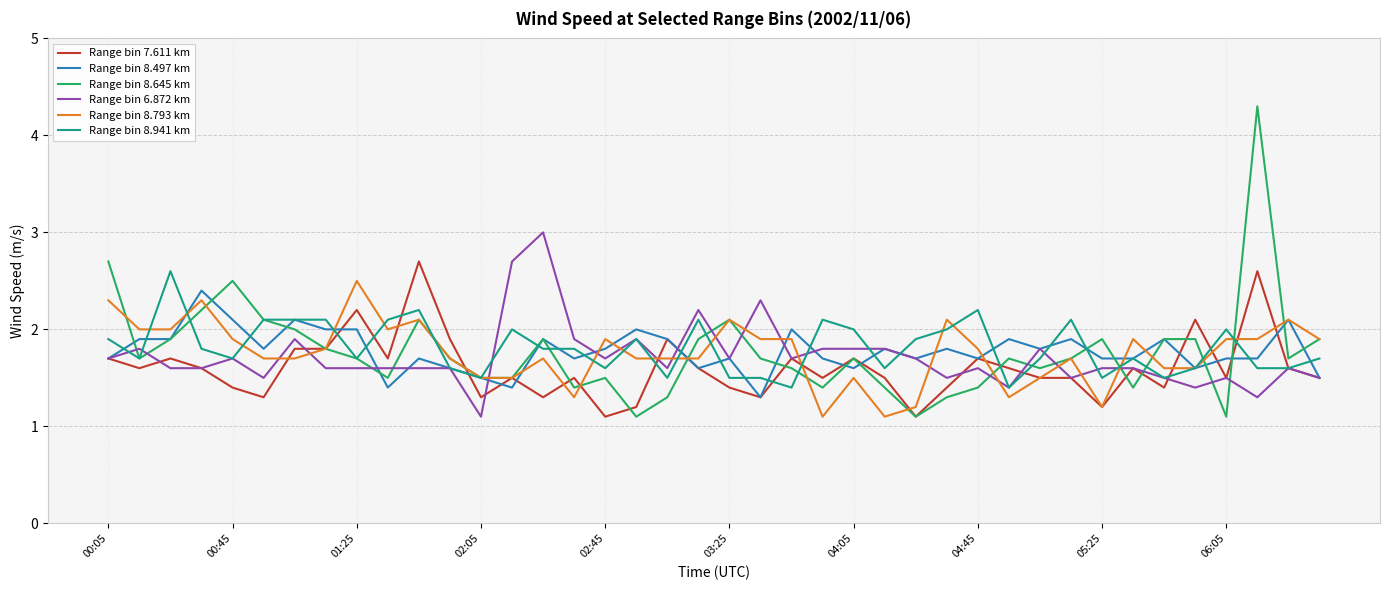

Reading left to right, what are all the values shown in this chart?

Range bin 7.611 km: 1.7	1.6	1.7	1.6	1.4	1.3	1.8	1.8	2.2	1.7	2.7	1.9	1.3	1.5	1.3	1.5	1.1	1.2	1.9	1.6	1.4	1.3	1.7	1.5	1.7	1.5	1.1	1.4	1.7	1.6	1.5	1.5	1.2	1.6	1.4	2.1	1.5	2.6	1.6	1.5
Range bin 8.497 km: 1.7	1.9	1.9	2.4	2.1	1.8	2.1	2.0	2.0	1.4	1.7	1.6	1.5	1.4	1.9	1.7	1.8	2.0	1.9	1.6	1.7	1.3	2.0	1.7	1.6	1.8	1.7	1.8	1.7	1.9	1.8	1.9	1.7	1.7	1.9	1.6	1.7	1.7	2.1	1.5
Range bin 8.645 km: 2.7	1.7	1.9	2.2	2.5	2.1	2.0	1.8	1.7	1.5	2.1	1.7	1.5	1.5	1.9	1.4	1.5	1.1	1.3	1.9	2.1	1.7	1.6	1.4	1.7	1.4	1.1	1.3	1.4	1.7	1.6	1.7	1.9	1.4	1.9	1.9	1.1	4.3	1.7	1.9
Range bin 6.872 km: 1.7	1.8	1.6	1.6	1.7	1.5	1.9	1.6	1.6	1.6	1.6	1.6	1.1	2.7	3.0	1.9	1.7	1.9	1.6	2.2	1.7	2.3	1.7	1.8	1.8	1.8	1.7	1.5	1.6	1.4	1.8	1.5	1.6	1.6	1.5	1.4	1.5	1.3	1.6	1.5
Range bin 8.793 km: 2.3	2.0	2.0	2.3	1.9	1.7	1.7	1.8	2.5	2.0	2.1	1.7	1.5	1.5	1.7	1.3	1.9	1.7	1.7	1.7	2.1	1.9	1.9	1.1	1.5	1.1	1.2	2.1	1.8	1.3	1.5	1.7	1.2	1.9	1.6	1.6	1.9	1.9	2.1	1.9
Range bin 8.941 km: 1.9	1.7	2.6	1.8	1.7	2.1	2.1	2.1	1.7	2.1	2.2	1.6	1.5	2.0	1.8	1.8	1.6	1.9	1.5	2.1	1.5	1.5	1.4	2.1	2.0	1.6	1.9	2.0	2.2	1.4	1.7	2.1	1.5	1.7	1.5	1.6	2.0	1.6	1.6	1.7